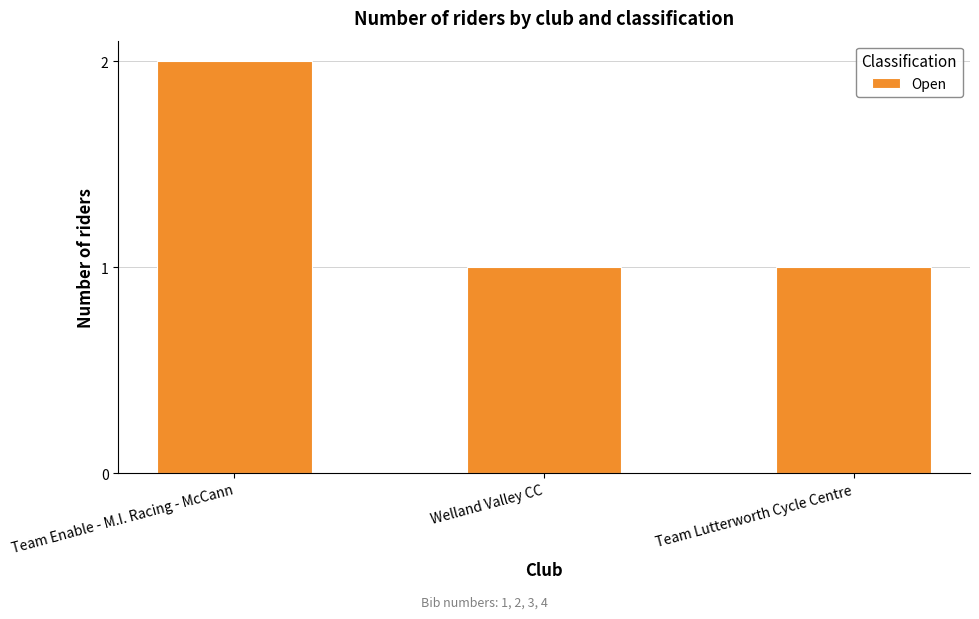

What position from the left is Welland Valley CC?

2